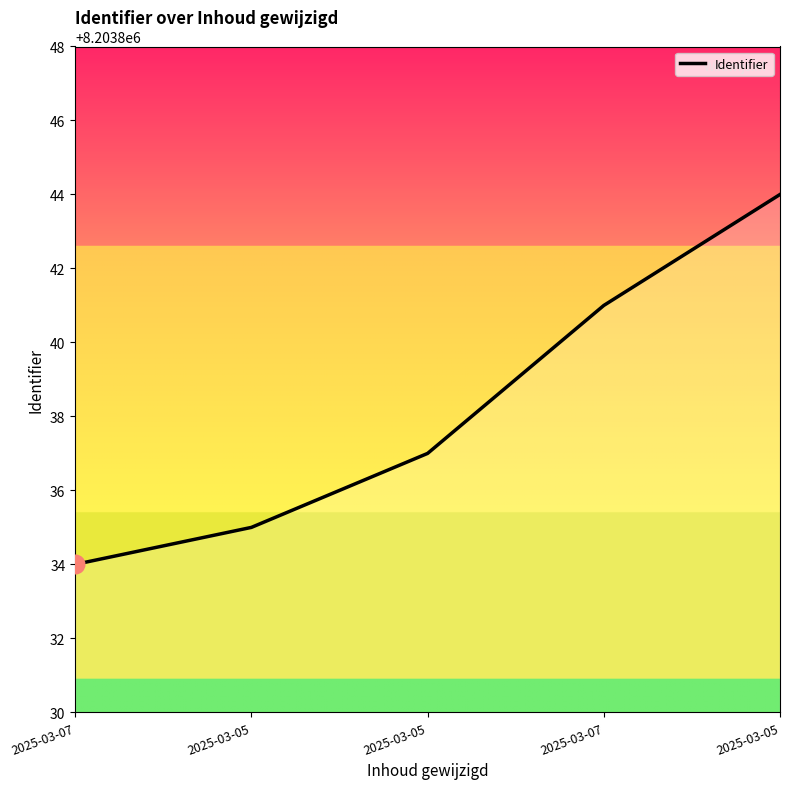

What is the change in value from 2025-03-05 to 2025-03-07?

+6